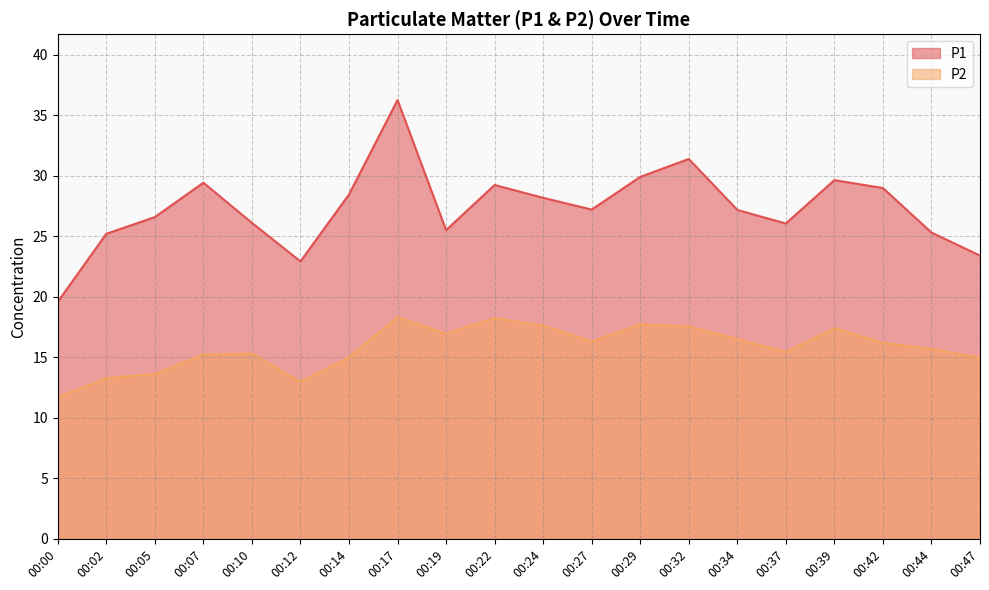

True or false: P1 has more than 2 points higher than both neighbors.

True